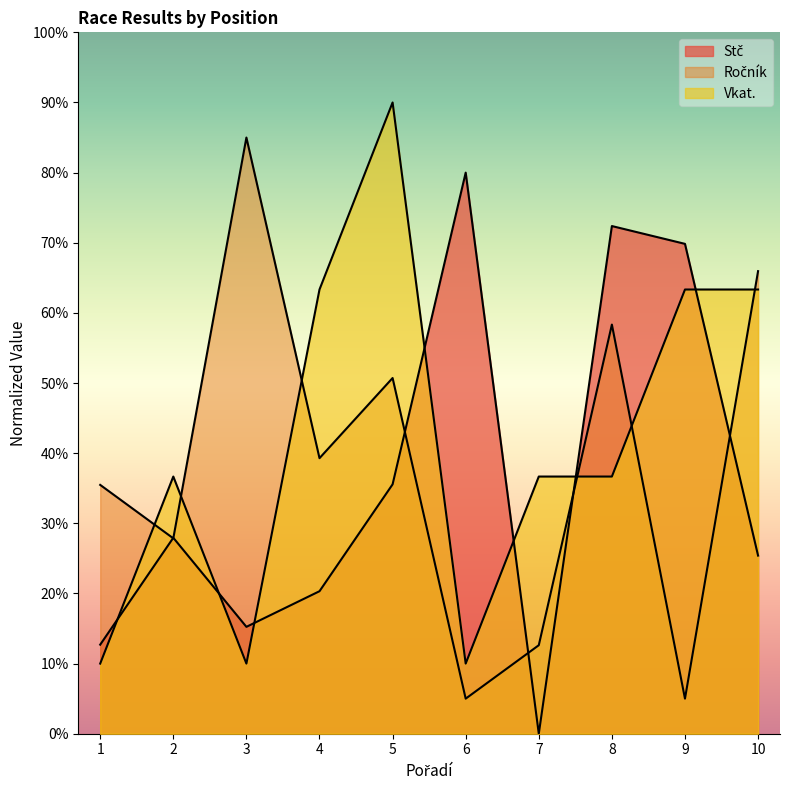

List the labels in order of Ročník value, largest first.

3, 10, 8, 5, 4, 1, 2, 7, 6, 9